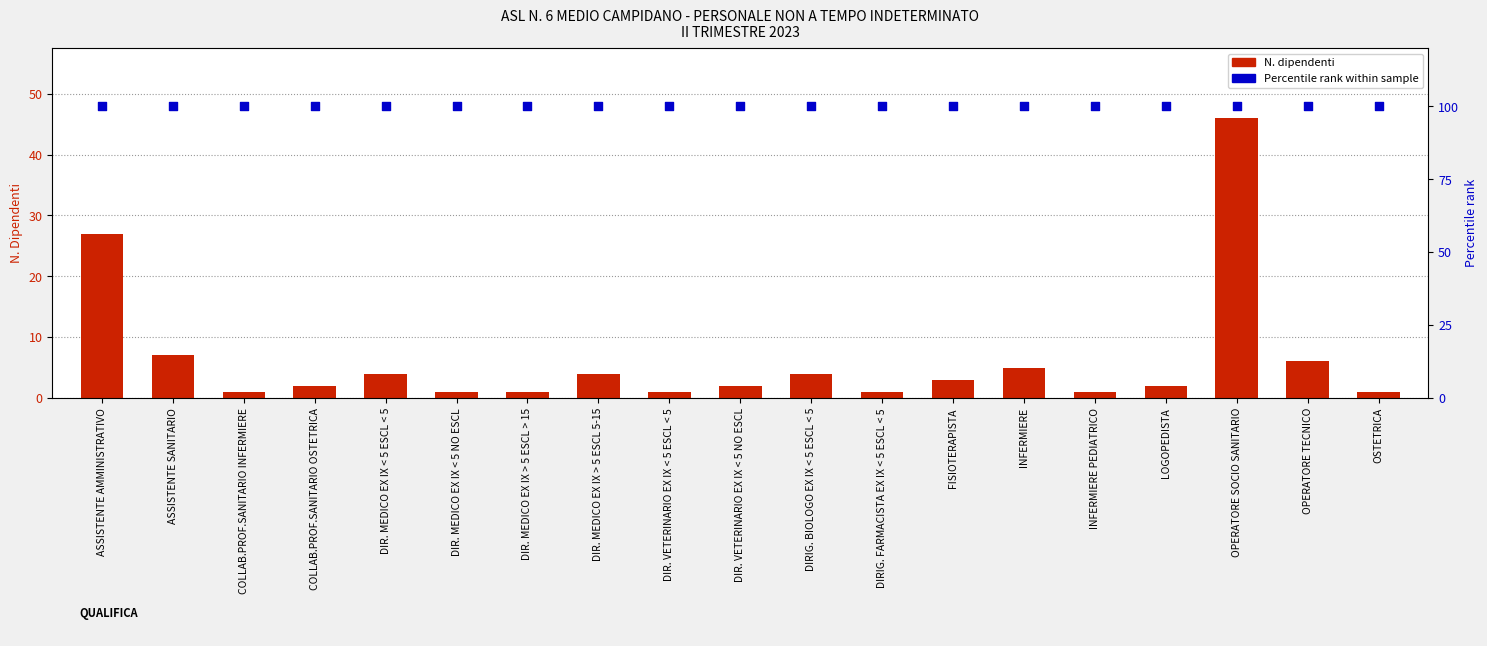

At how many categories does at least one series exceed 21?

19